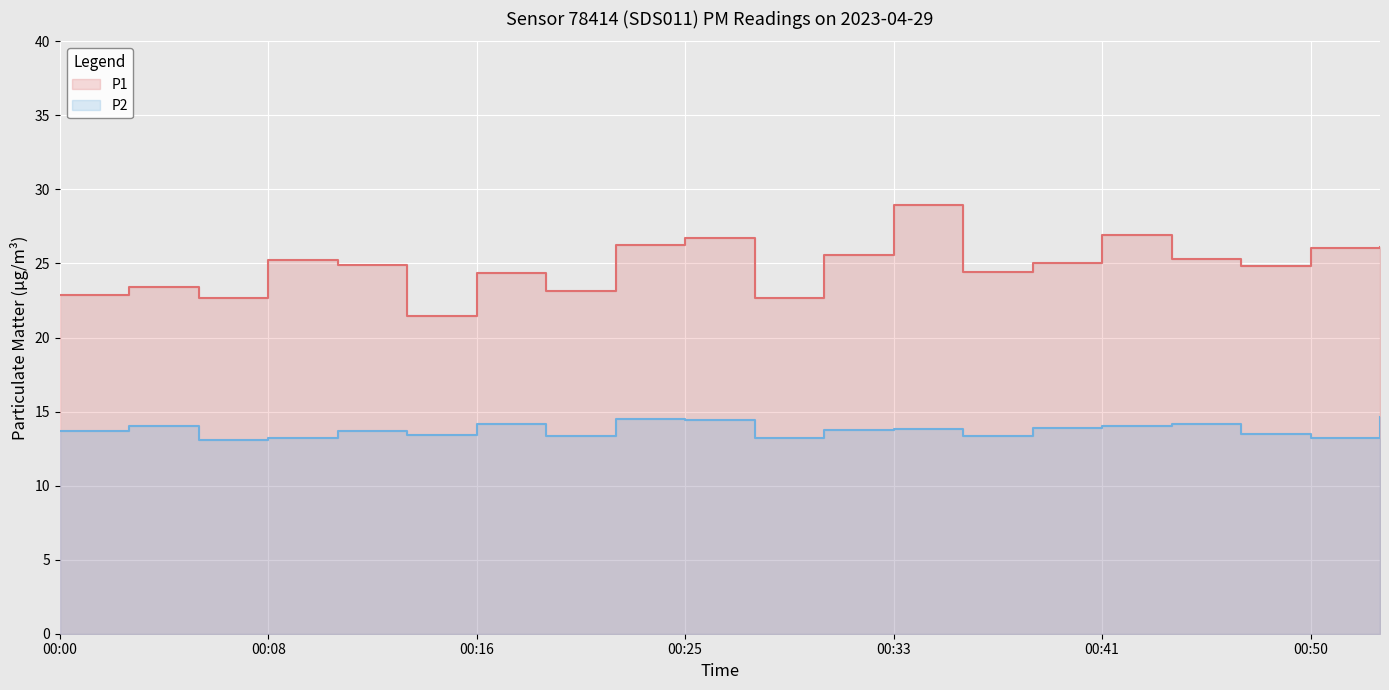

Rank the series at 00:41 from lowest to highest value.

P2, P1